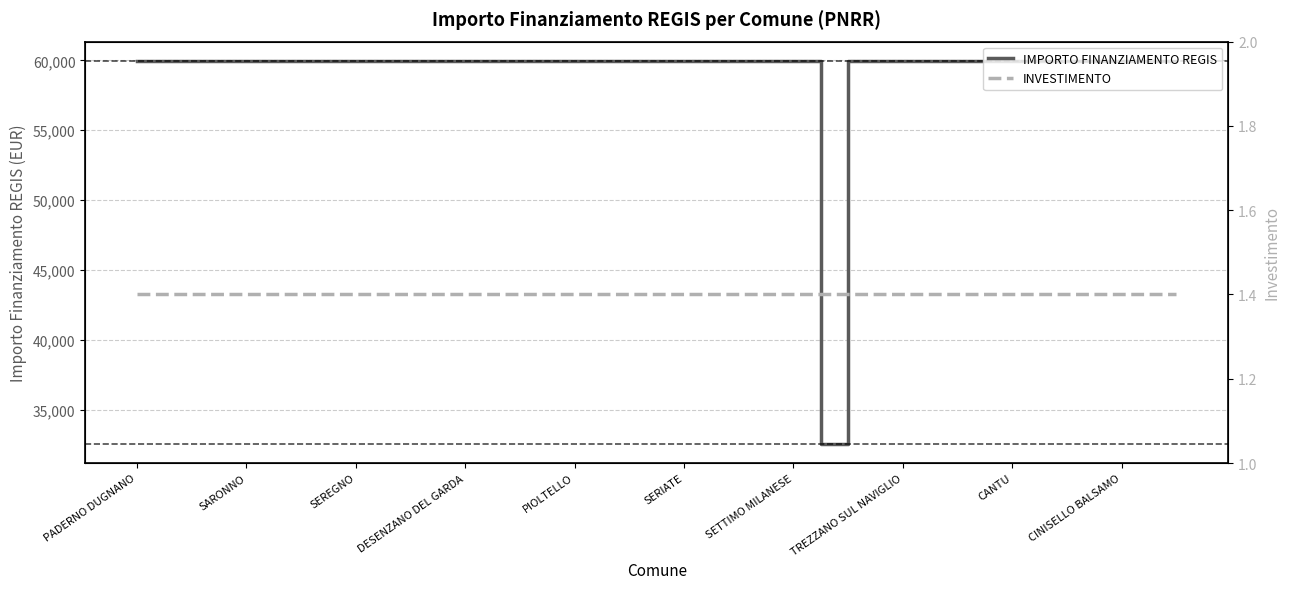

The value of INVESTIMENTO at 23 is 2.2. True or false?

False